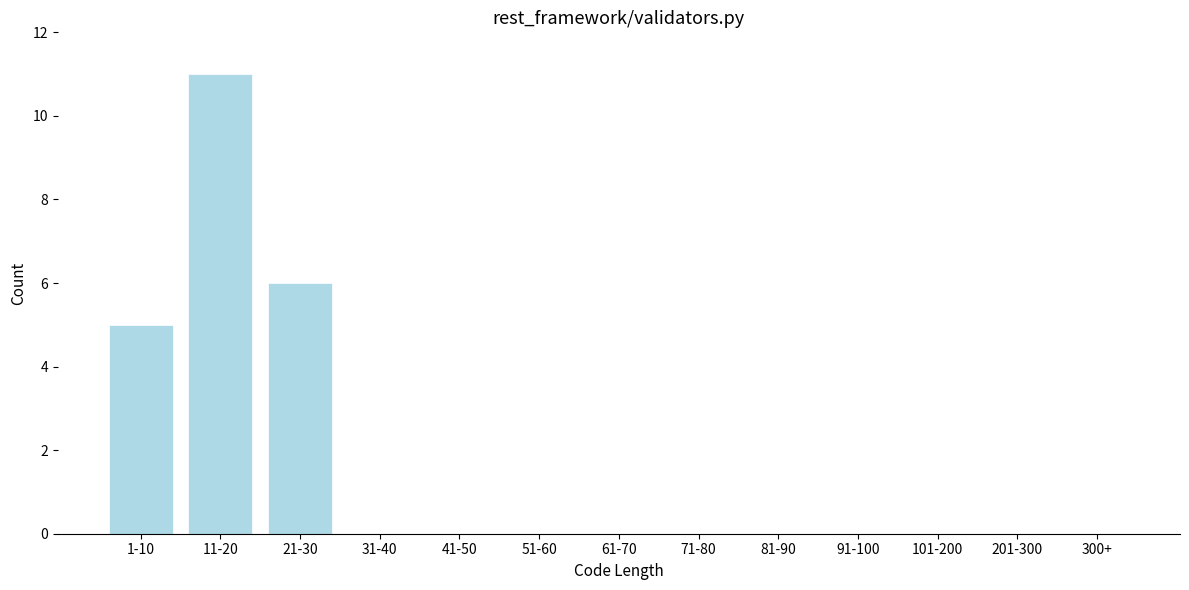

Reading right to left, extract all data points from this chart.

300+=0	201-300=0	101-200=0	91-100=0	81-90=0	71-80=0	61-70=0	51-60=0	41-50=0	31-40=0	21-30=6	11-20=11	1-10=5